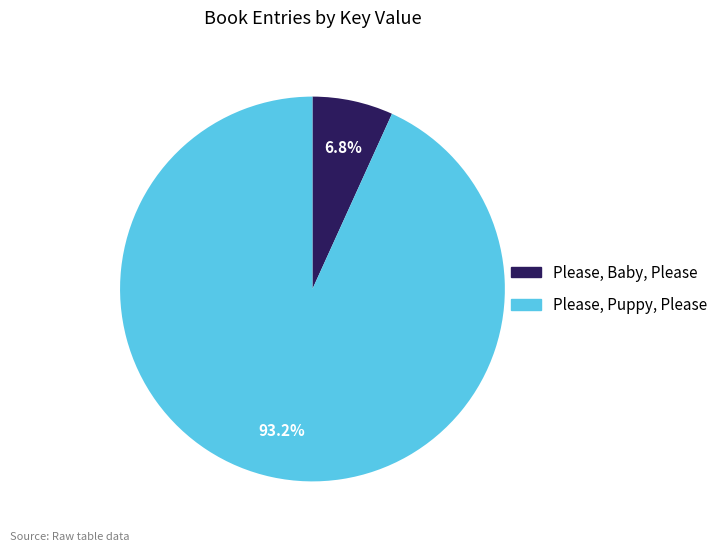

Does Please, Baby, Please represent more than half of the total?

No